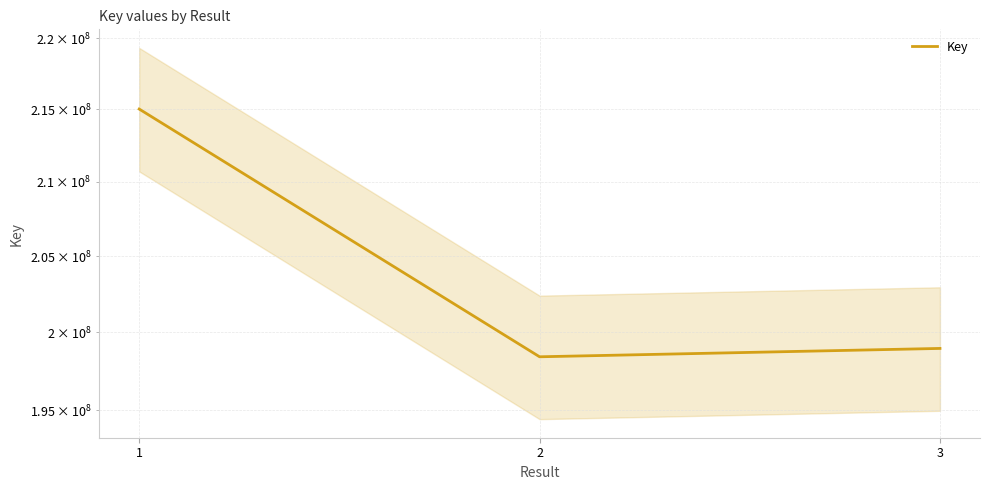

What is the approximate value at 3?

198960044